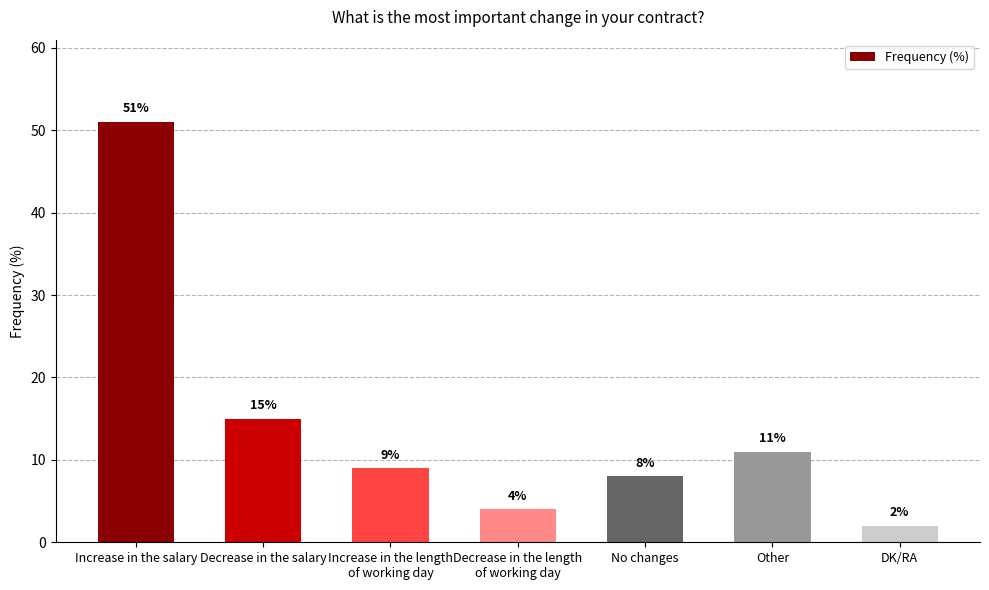

Rank the categories by value from highest to lowest.

Increase in the salary, Decrease in the salary, Other, Increase in the length
of working day, No changes, Decrease in the length
of working day, DK/RA